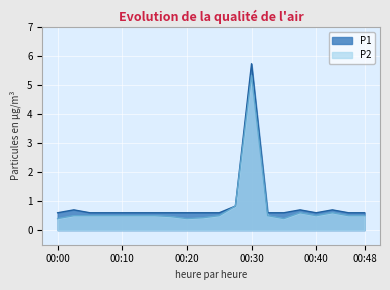

In P1, how many points are higher than both neighbors (excluding endpoints)?

4